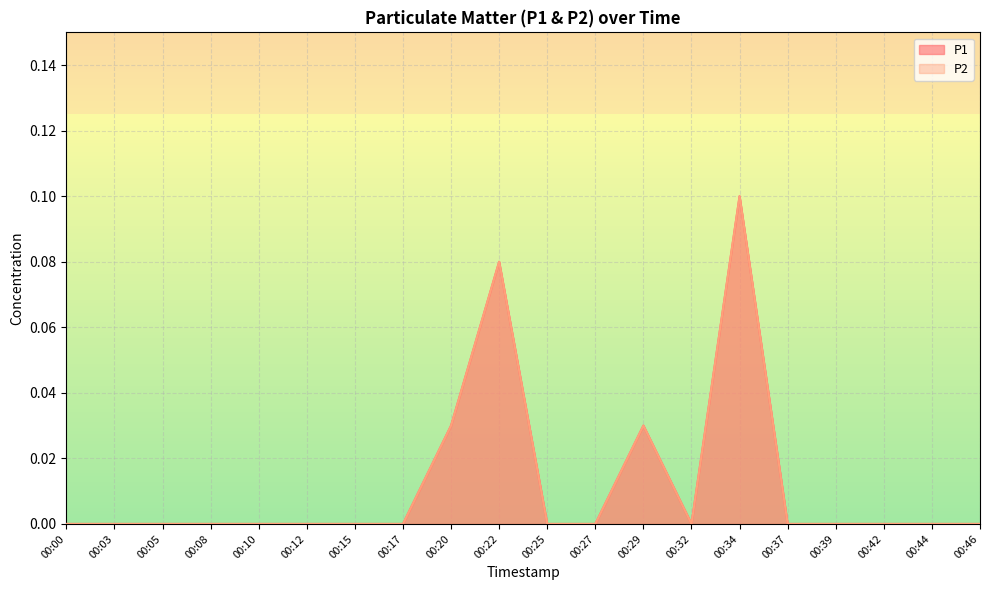

How many lines are shown in the chart?

2